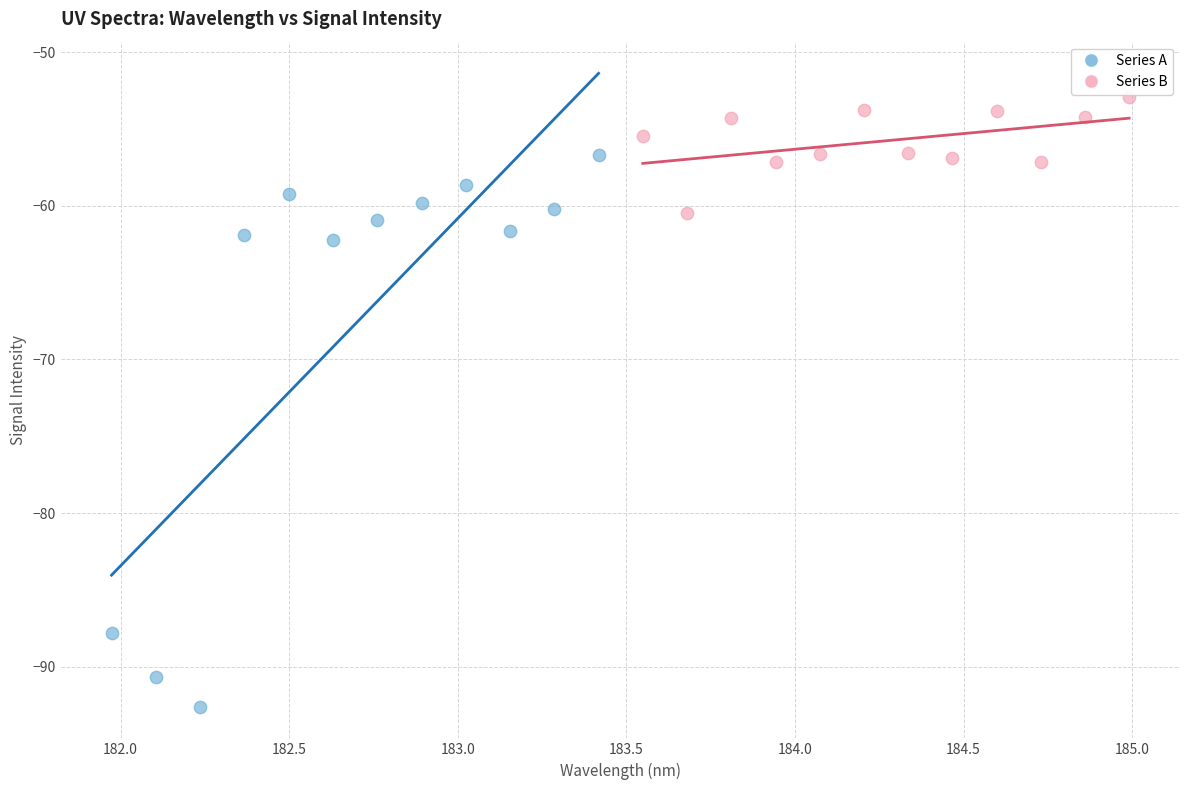

Which series has the largest Y range (max minus min)?

Series A